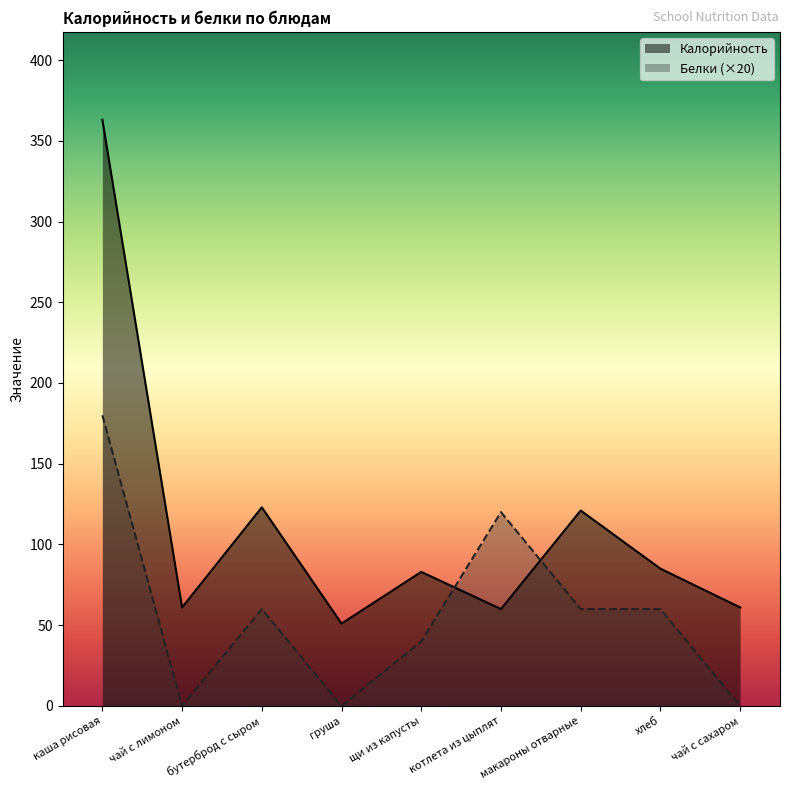

What is the label of the 5th point from the right?

щи из капусты